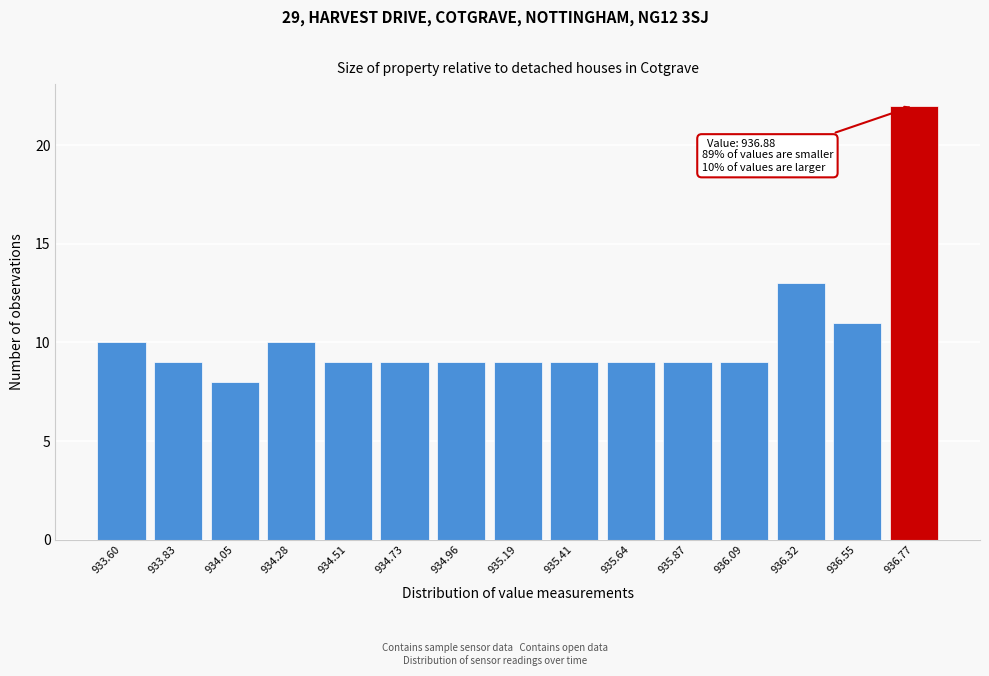

Reading left to right, extract all data points from this chart.

933.60=10	933.83=9	934.05=8	934.28=10	934.51=9	934.73=9	934.96=9	935.19=9	935.41=9	935.64=9	935.87=9	936.09=9	936.32=13	936.55=11	936.77=22